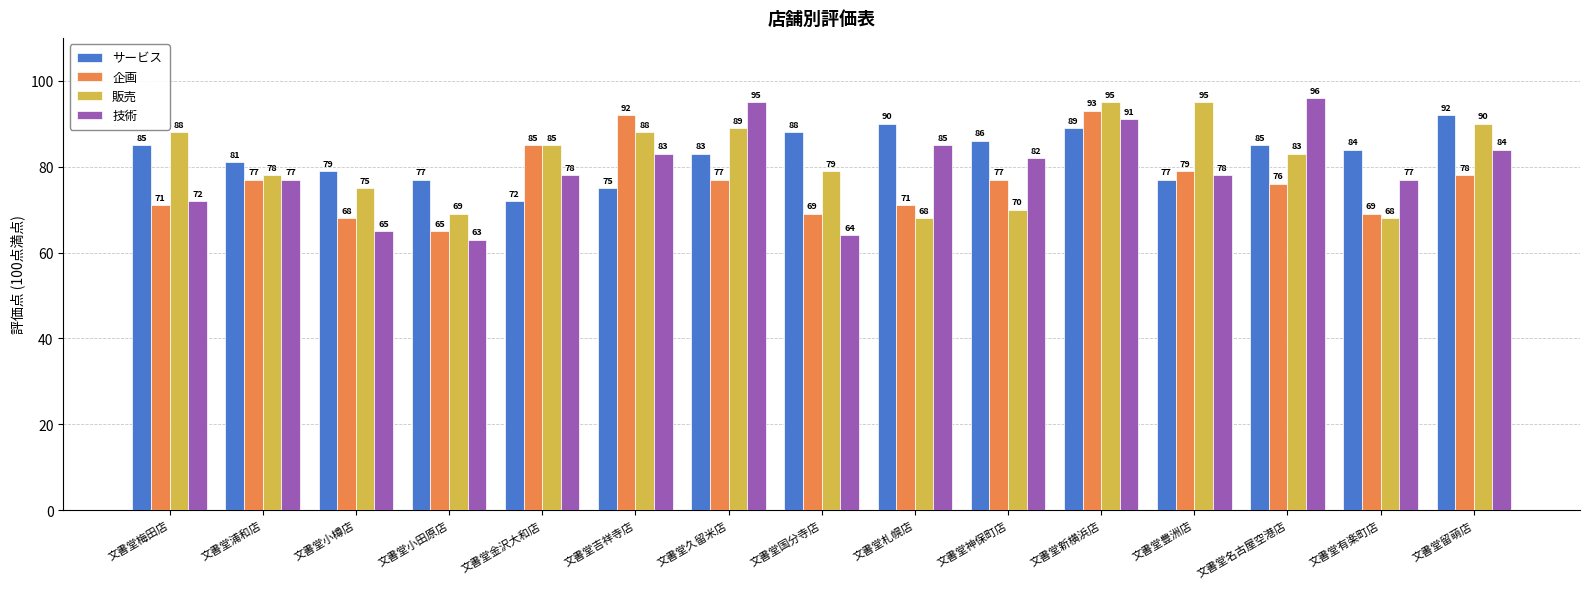

What are all the series names shown in the legend?

サービス, 企画, 販売, 技術